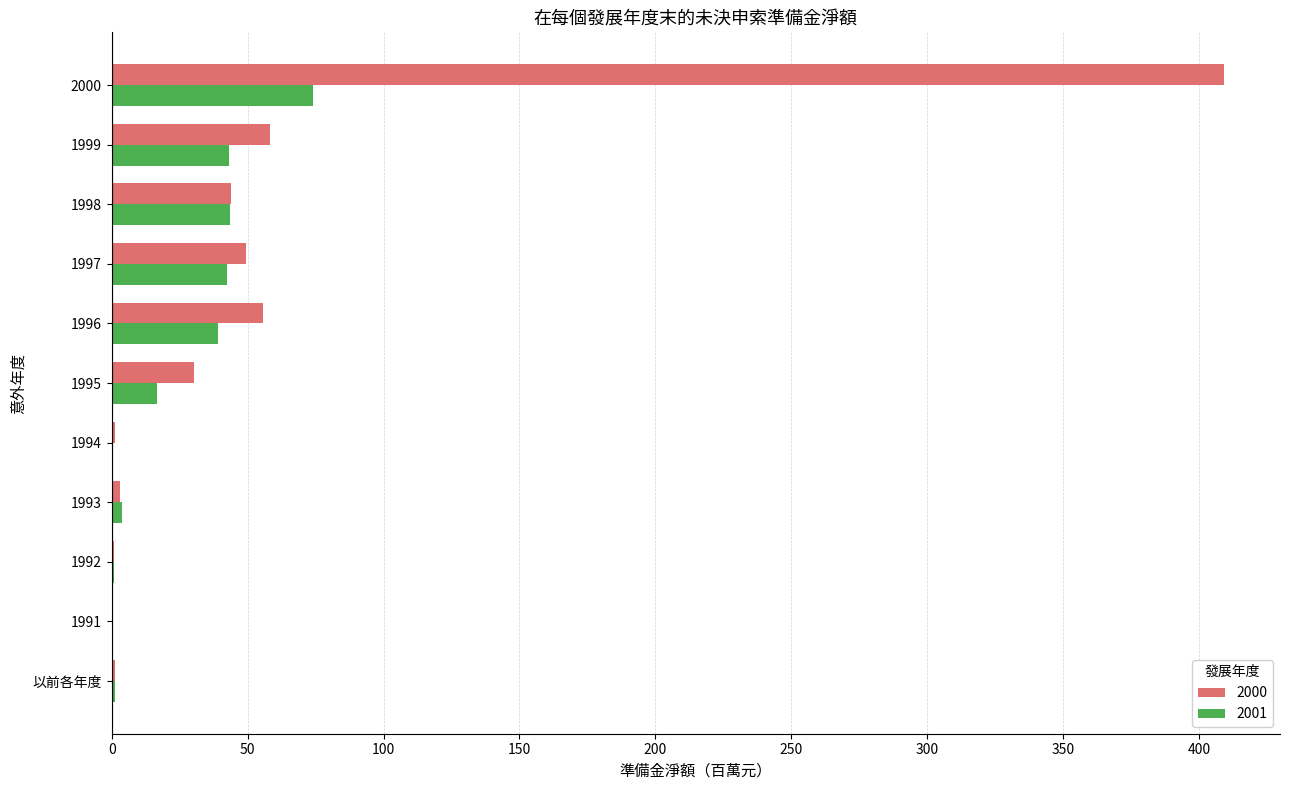

What is the maximum value shown in the chart?

409.3